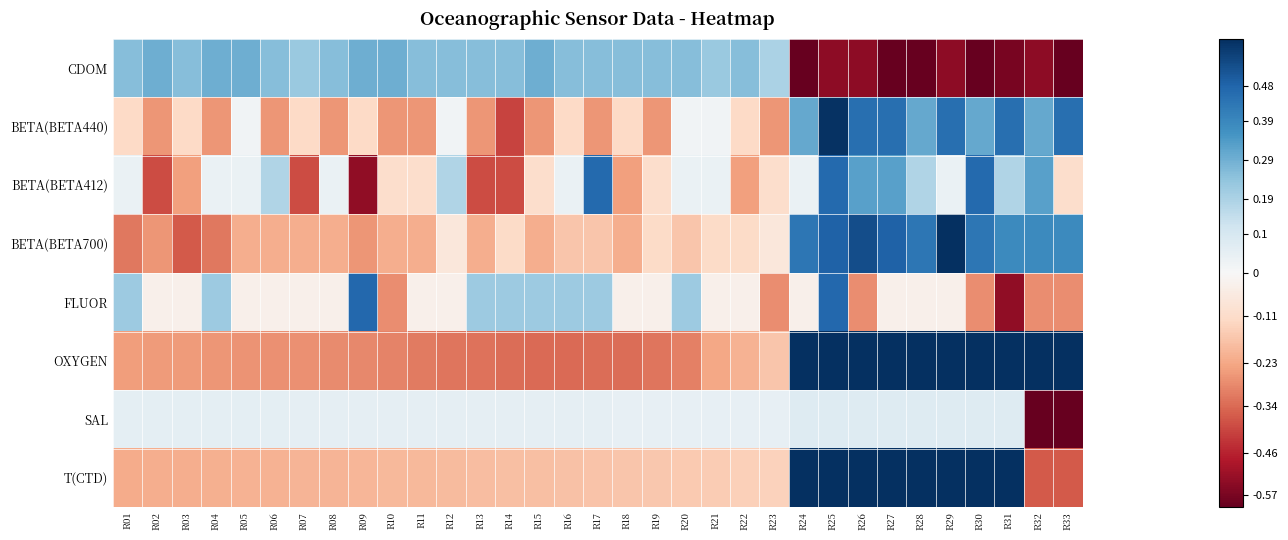

What is the spread (max minus min) of values at R27?

1.3